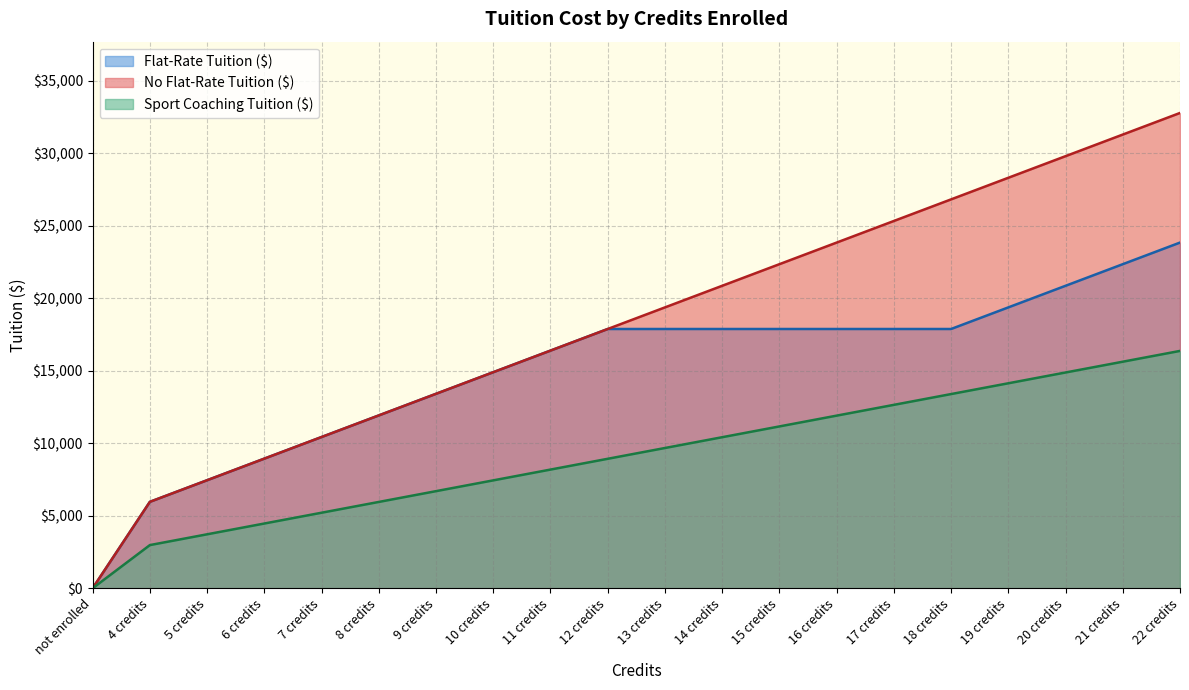

At which category is the sum across all series the highest?

22 credits